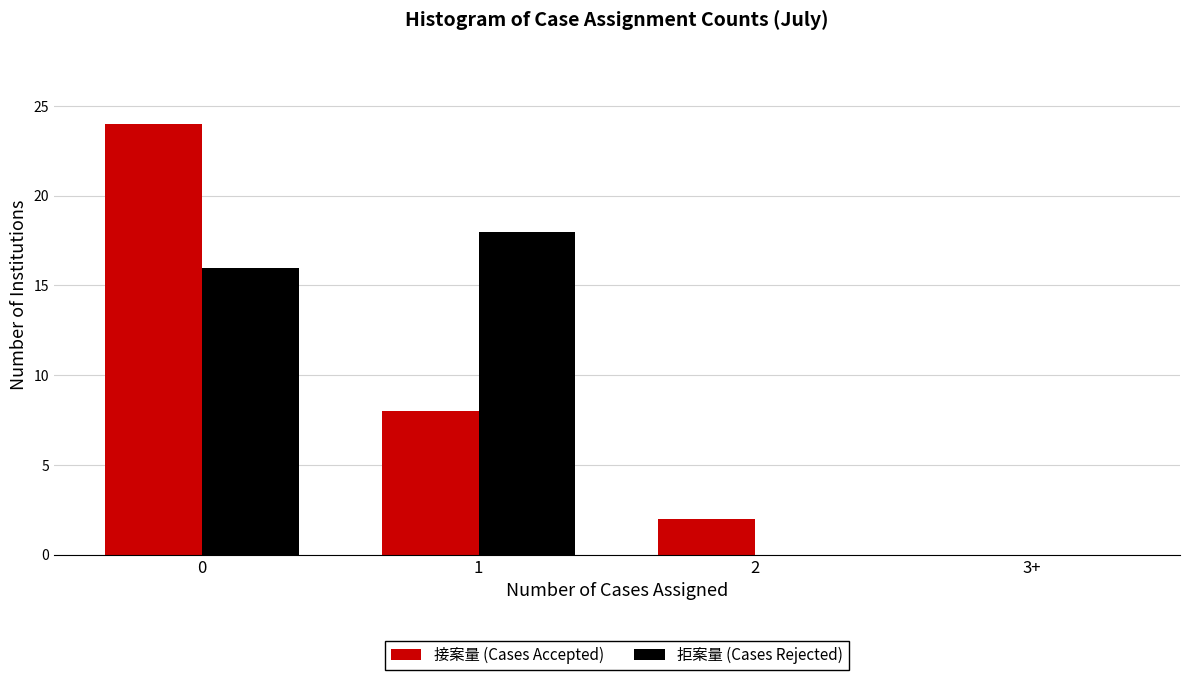

Reading left to right, what are all the values shown in this chart?

接案量 (Cases Accepted): 0=24	1=8	2=2	3+=0
拒案量 (Cases Rejected): 0=16	1=18	2=0	3+=0